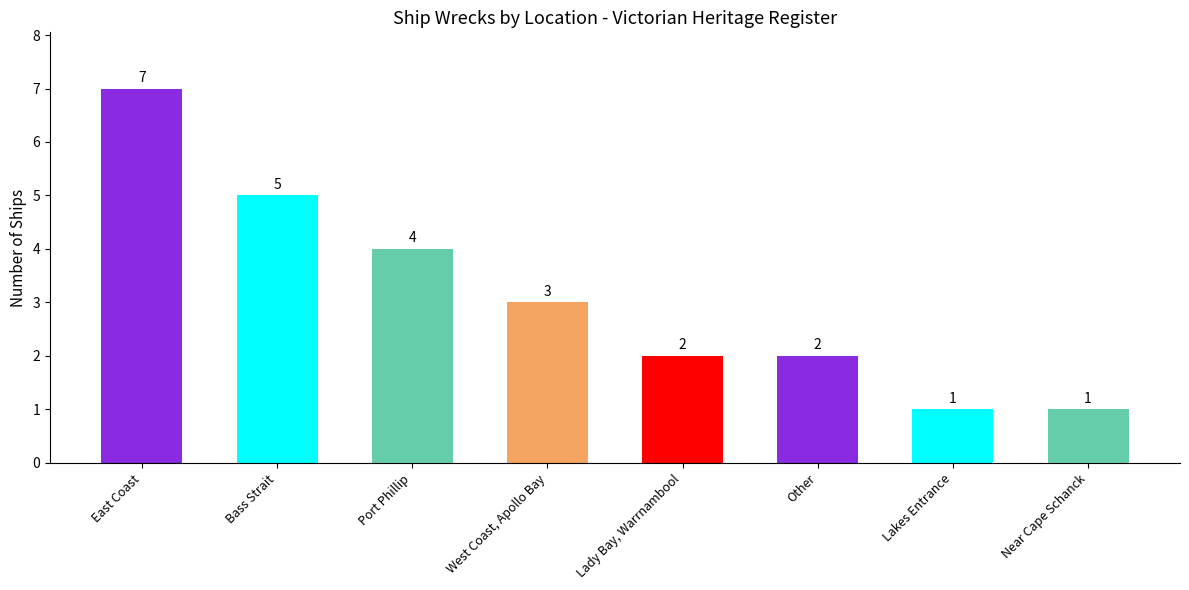

What is the difference between the values at West Coast, Apollo Bay and Lady Bay, Warrnambool?

1